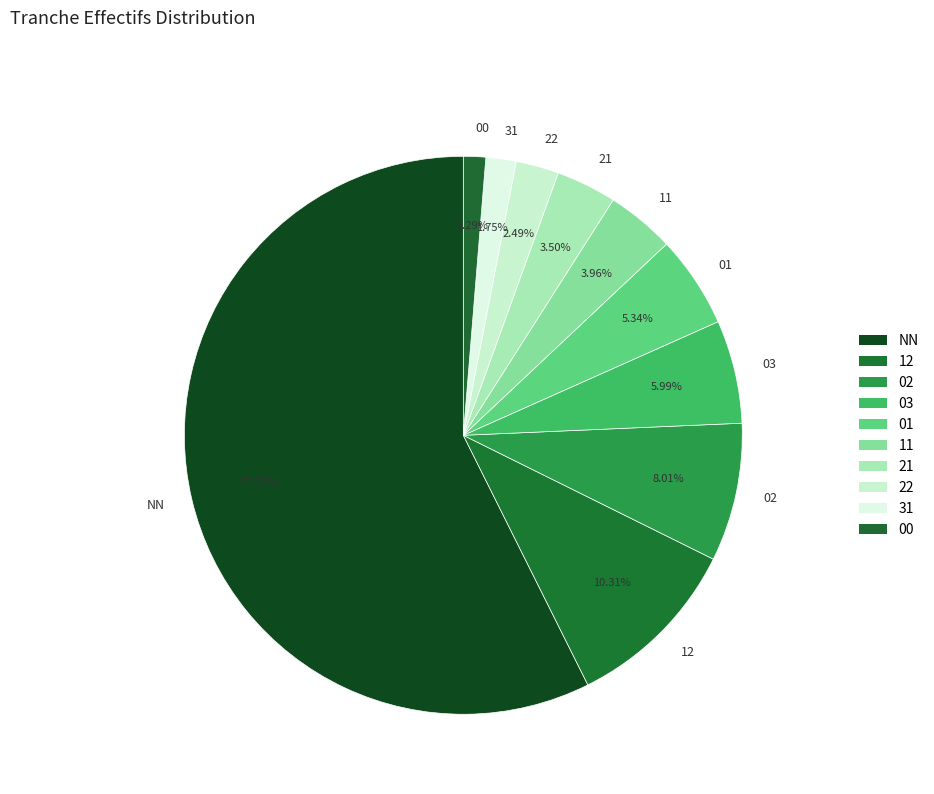

To the nearest percent, what percentage of the pie is 03?

6%